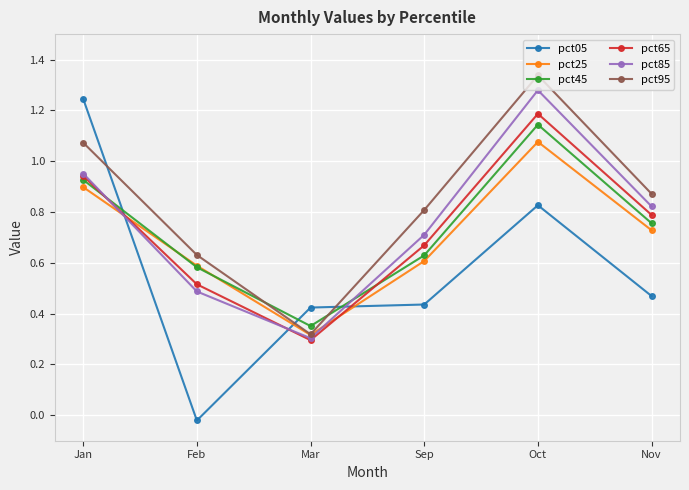

Rank the series at Oct from lowest to highest value.

pct05, pct25, pct45, pct65, pct85, pct95